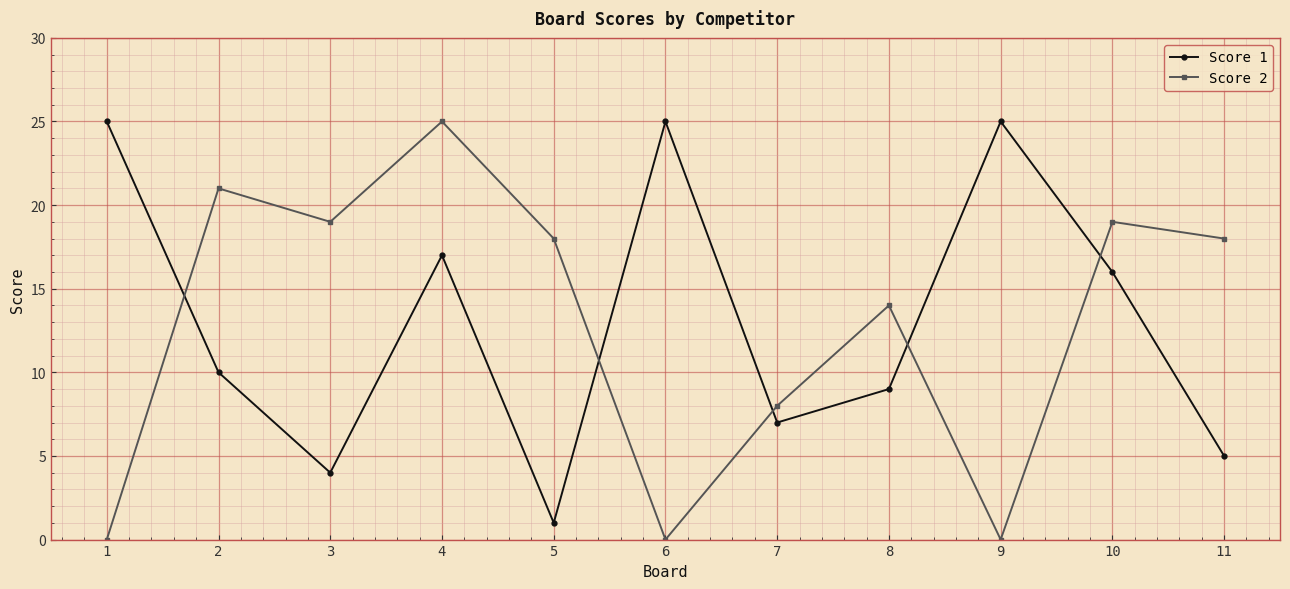

Reading left to right, list all the values displayed in this chart.

Score 1: 1=25	2=10	3=4	4=17	5=1	6=25	7=7	8=9	9=25	10=16	11=5
Score 2: 1=0	2=21	3=19	4=25	5=18	6=0	7=8	8=14	9=0	10=19	11=18